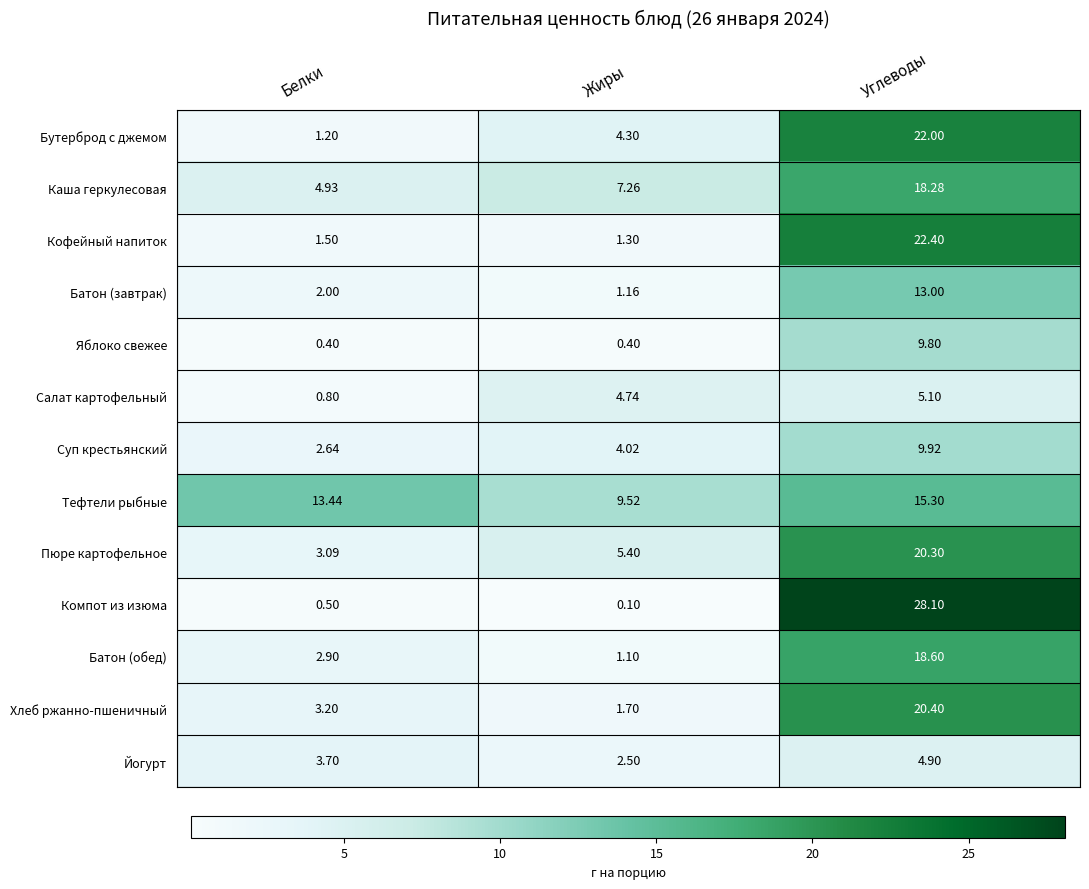

At which category is the sum across all series the highest?

Углеводы